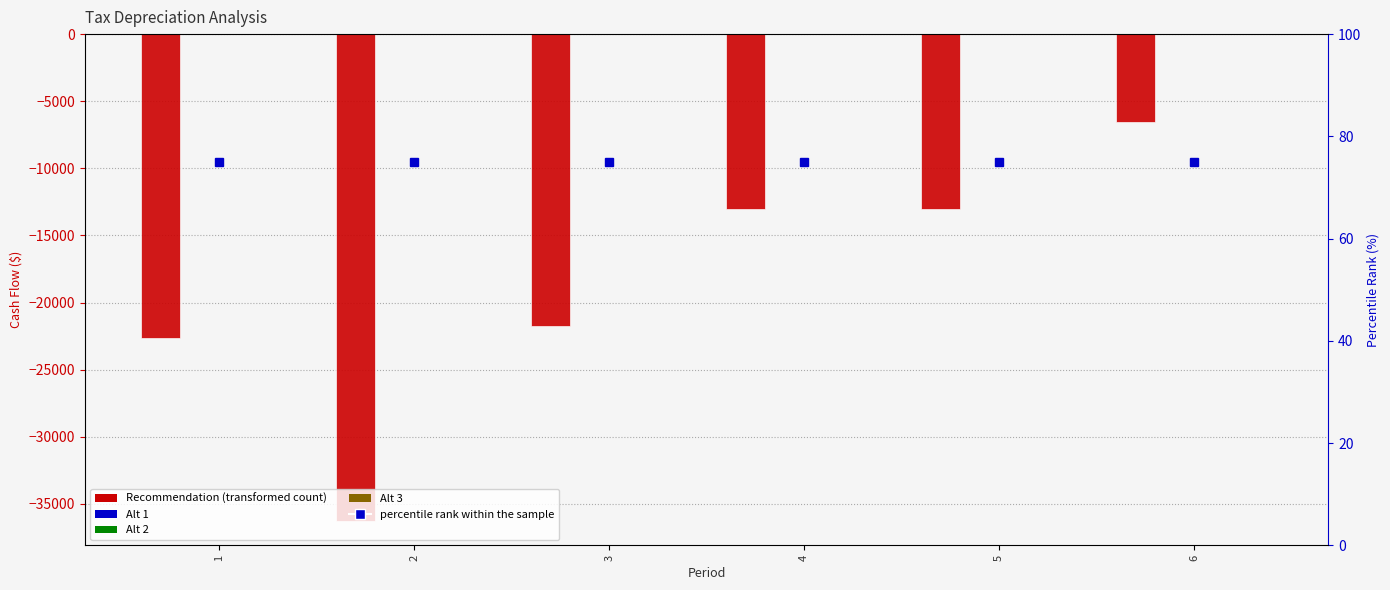

Rank the series by their maximum value, from highest to lowest.

percentile rank within the sample, Alt 1, Alt 2, Alt 3, Recommendation